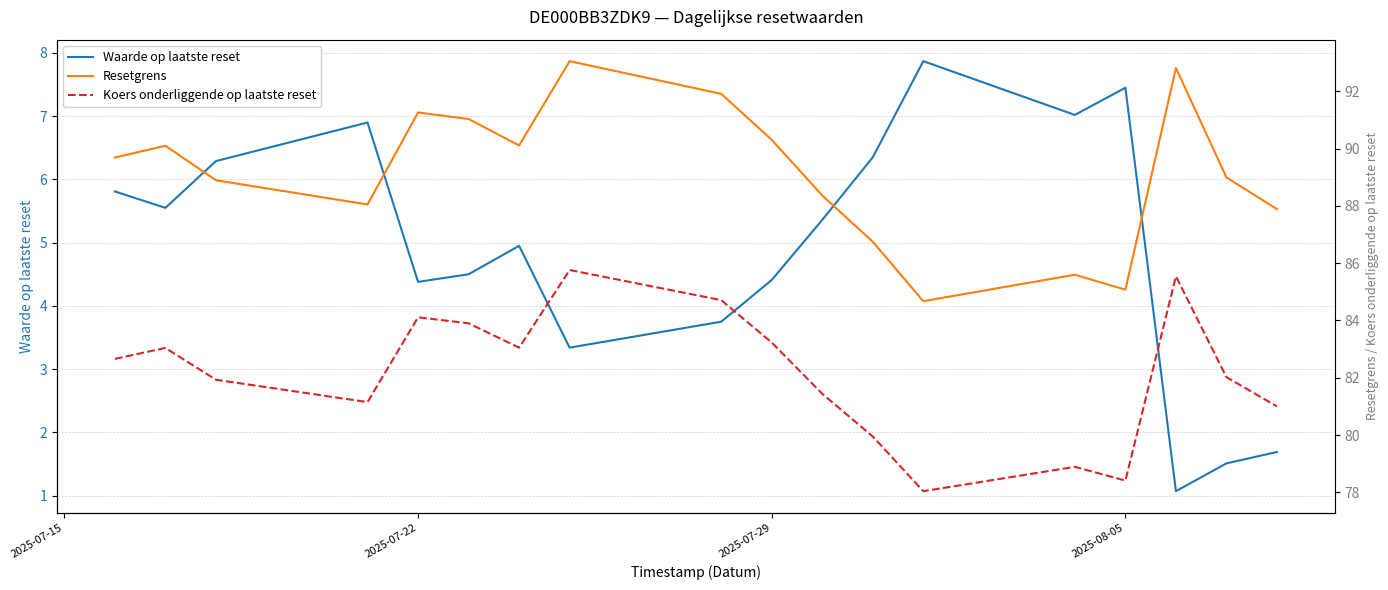

The value of Waarde op laatste reset at 2025-07-29 is 4.4. True or false?

True